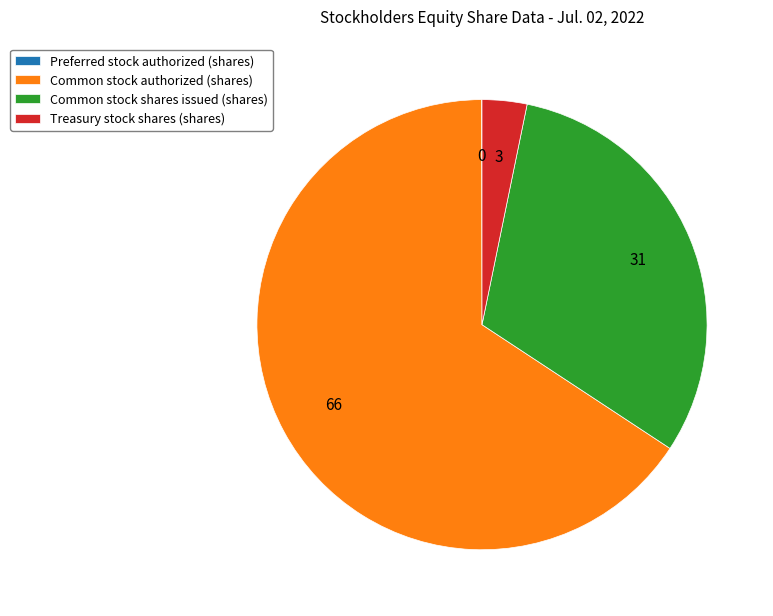

Is there any slice that represents more than half of the pie?

Yes